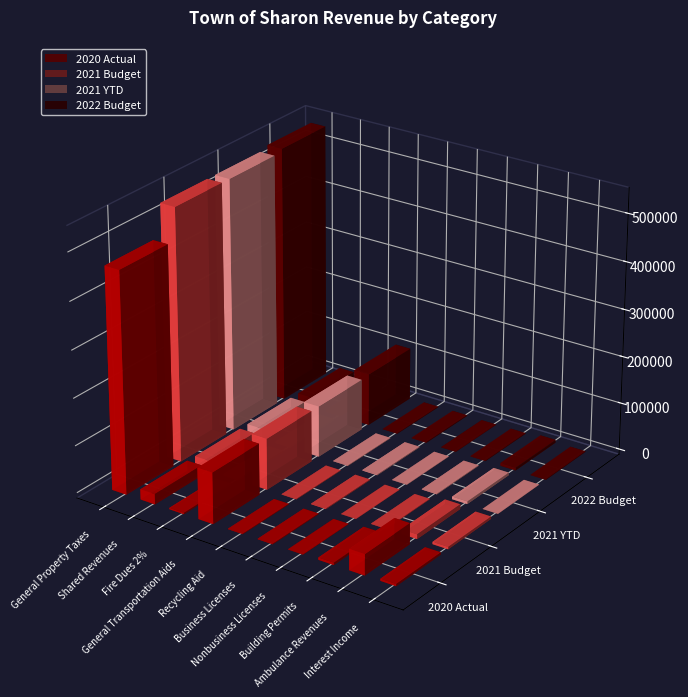

Which label corresponds to the largest value in the chart?

General Property Taxes